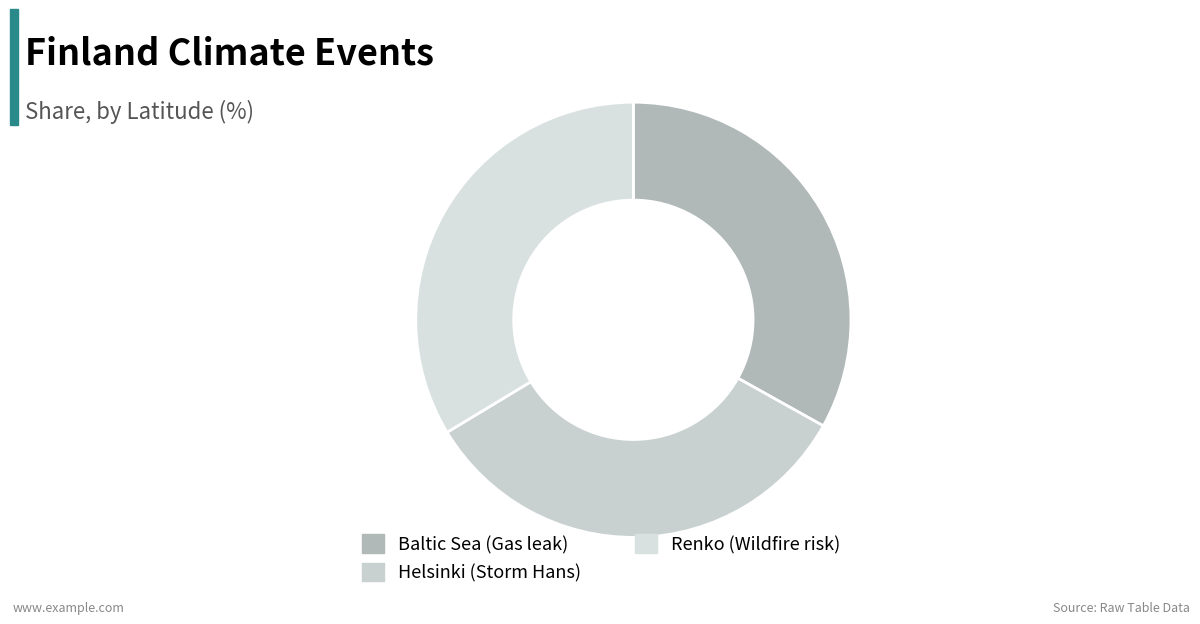

Is it true that Renko (Wildfire risk) is 27% of the pie?

False